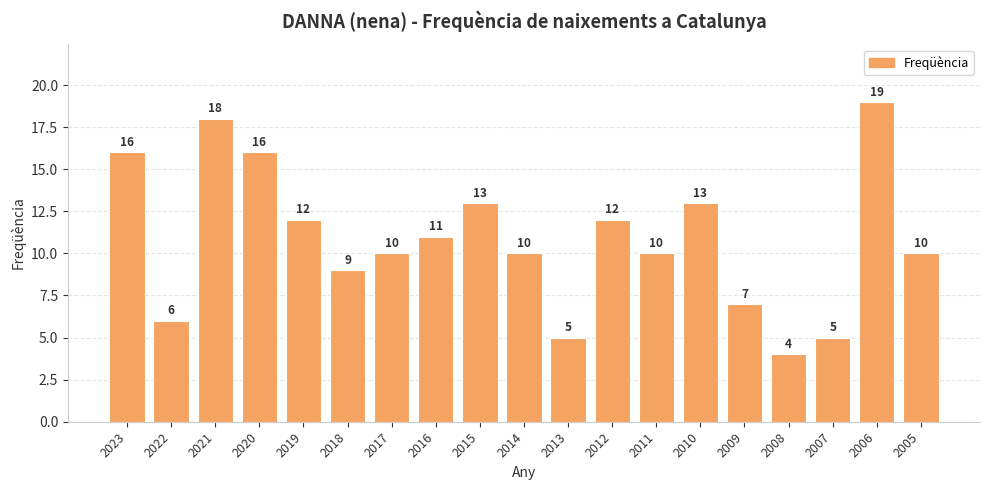

Count the number of categories in the chart.

19